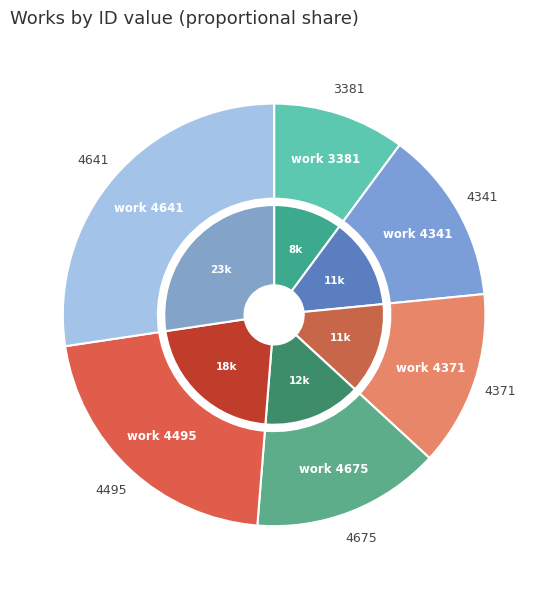

Does 4641 account for over 50% of the chart?

No